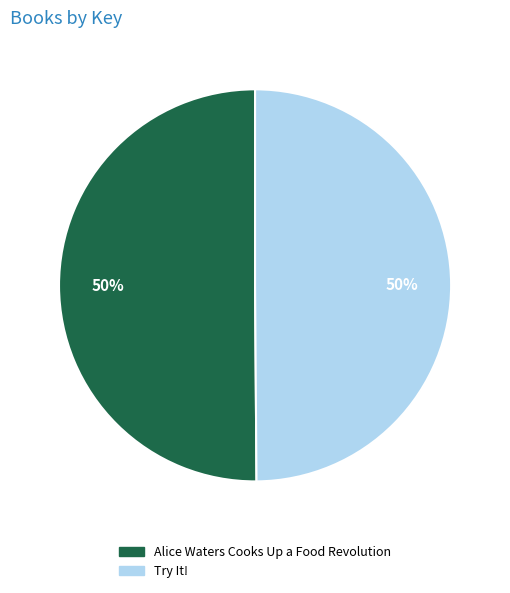

Combined, do Try It! and Alice Waters Cooks Up a Food Revolution account for over 50%?

Yes